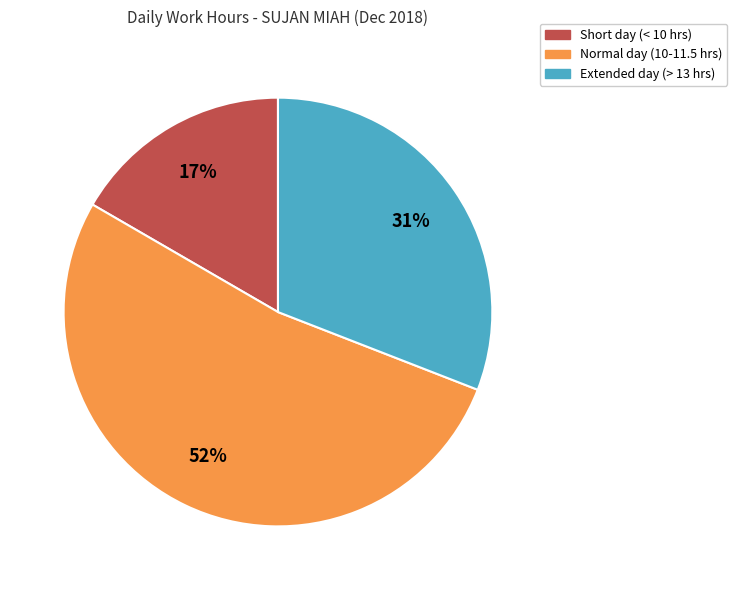

How many segments does this pie chart have?

3